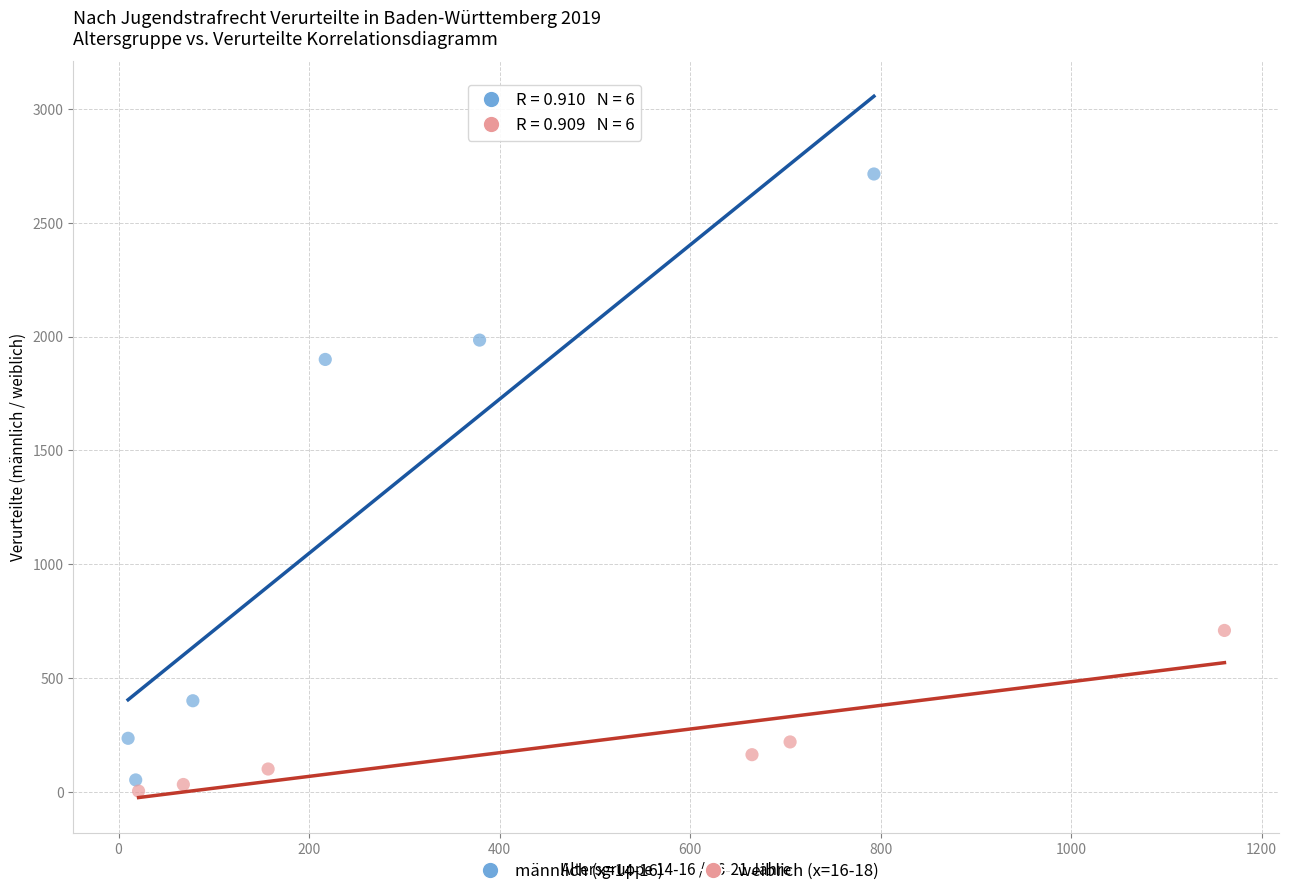

Which series has the widest spread of Y values?

männlich (x=14-16)